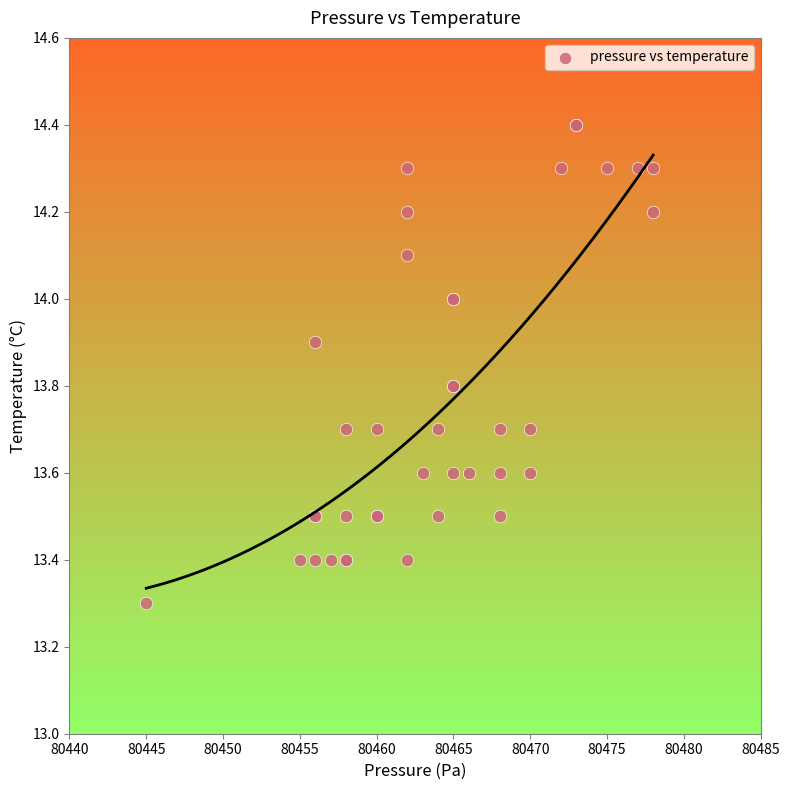

What Y value in the scatter plot is closest to 13?

13.3